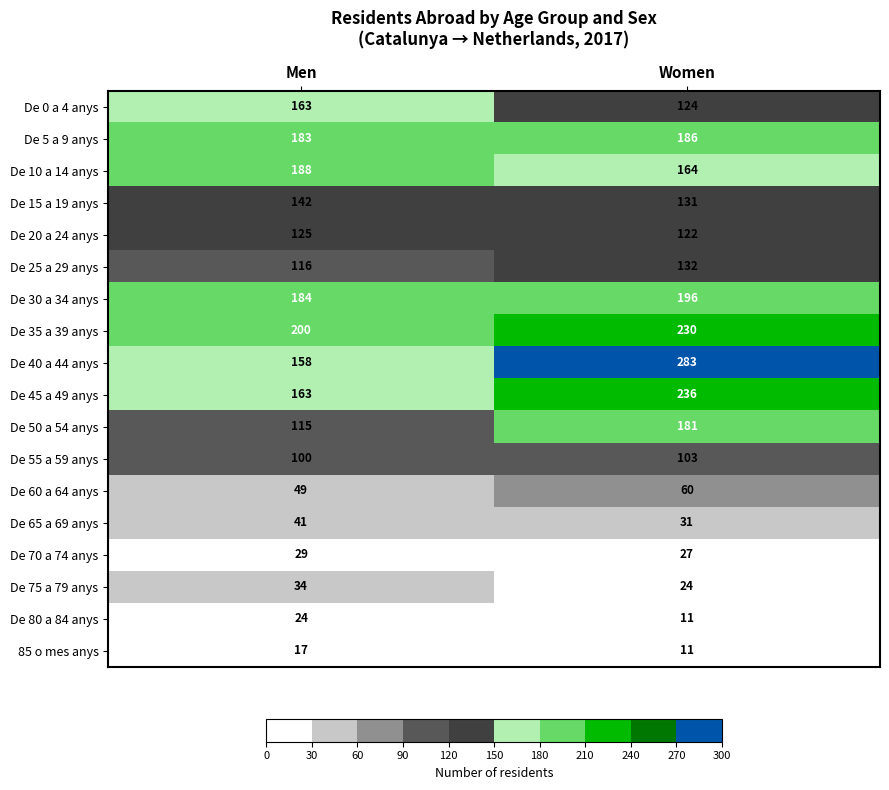

What is the sum of the De 55 a 59 anys values at Men and Women?

203